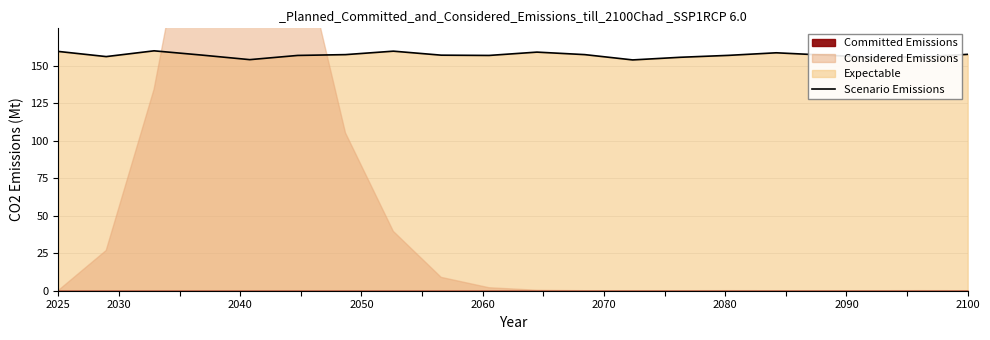

What is the lowest value of the Scenario Emissions series?

153.9